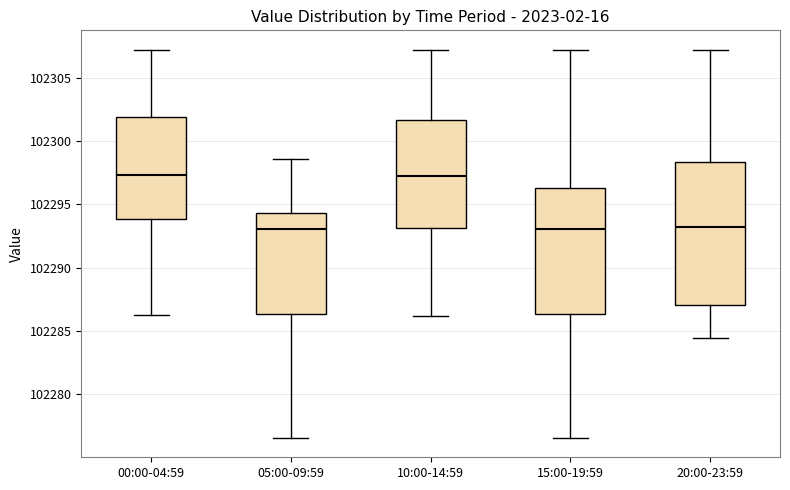

Reading left to right, transcribe this box plot: for each box, give where its median line is, the range the box spans, and where its two whiskers end, as read against the y-axis. The values are not printed on the chart, so give them approximately, as read against the axis.

00:00-04:59: median 102297.5, box 102294.0 to 102302.0, whiskers 102286.5 to 102307.0
05:00-09:59: median 102293.0, box 102286.5 to 102294.5, whiskers 102276.5 to 102298.5
10:00-14:59: median 102297.5, box 102293.0 to 102301.5, whiskers 102286.0 to 102307.0
15:00-19:59: median 102293.0, box 102286.5 to 102296.5, whiskers 102276.5 to 102307.0
20:00-23:59: median 102293.0, box 102287.0 to 102298.5, whiskers 102284.5 to 102307.0